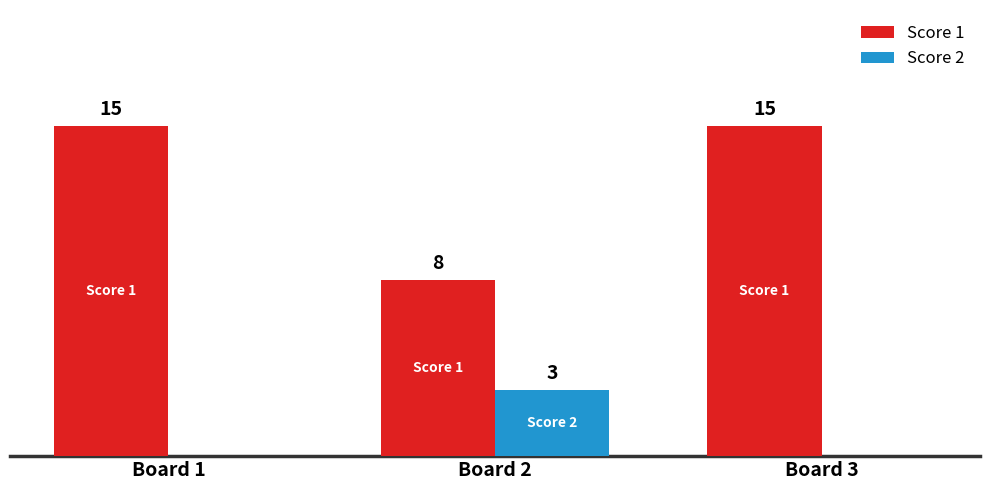

Is the value of Score 1 at Board 3 greater than the value of Score 2 at Board 1?

Yes